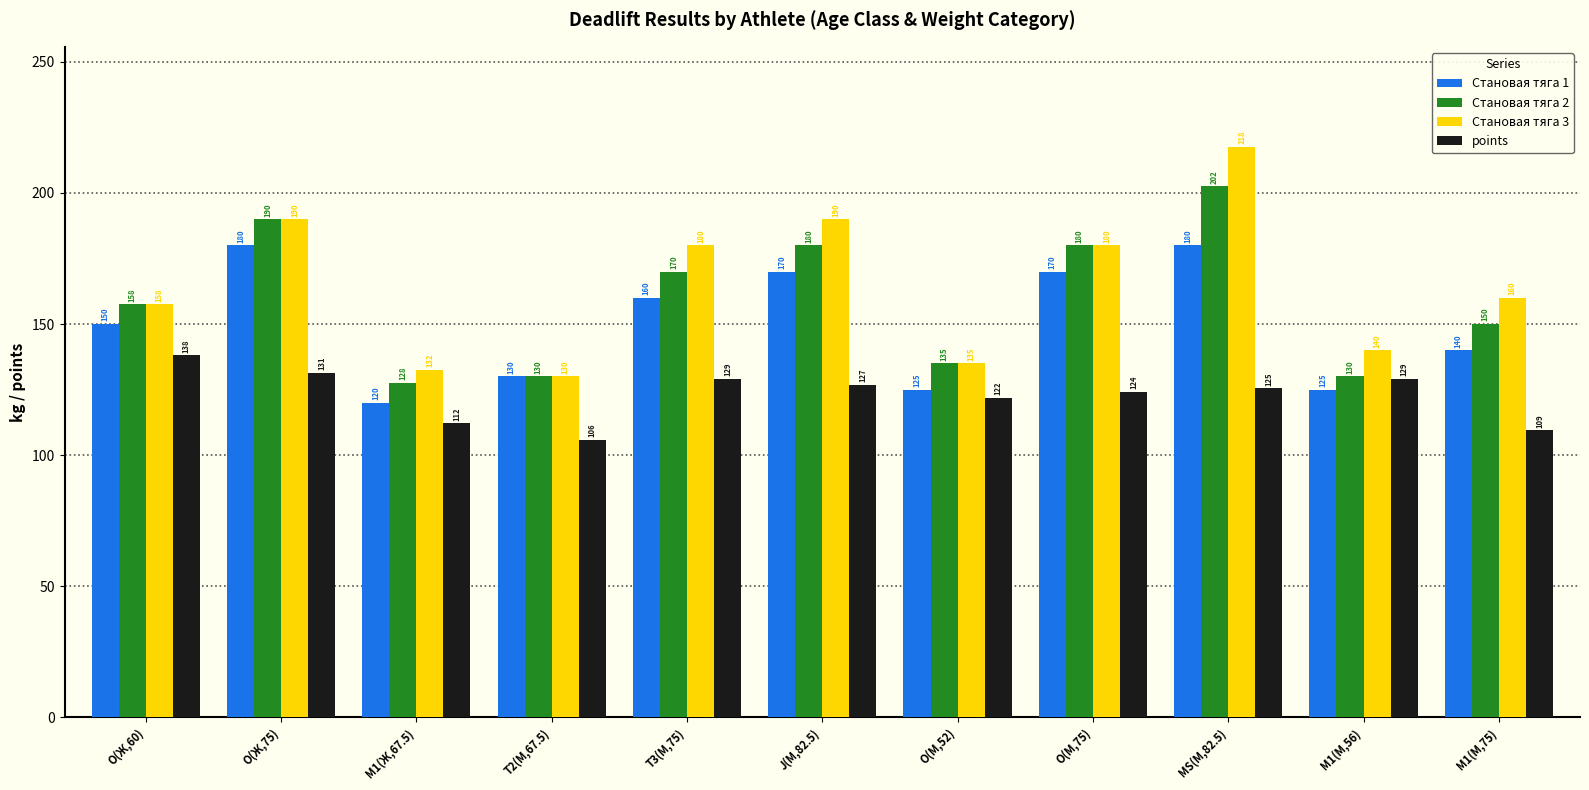

At which label does Становая тяга 2 first exceed 157?

O(Ж,60)